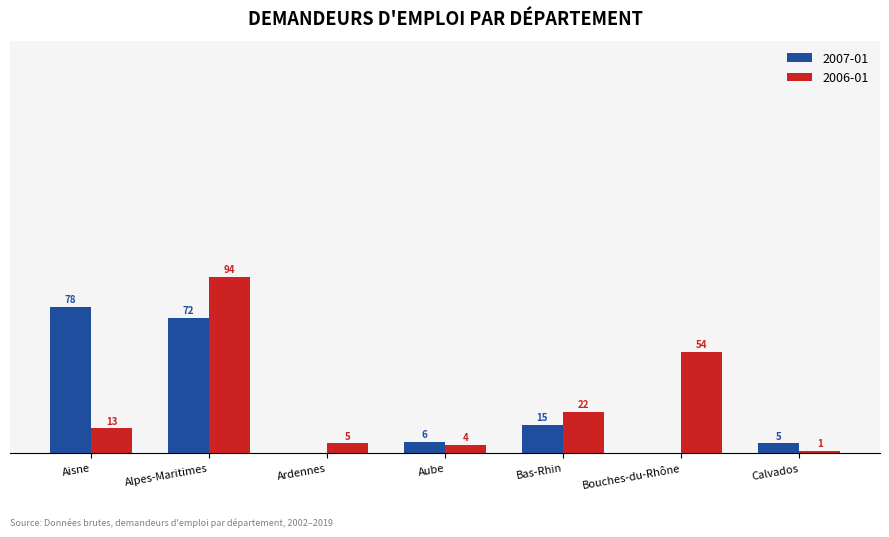

At which label is 2006-01 closest to 47?

Bouches-du-Rhône